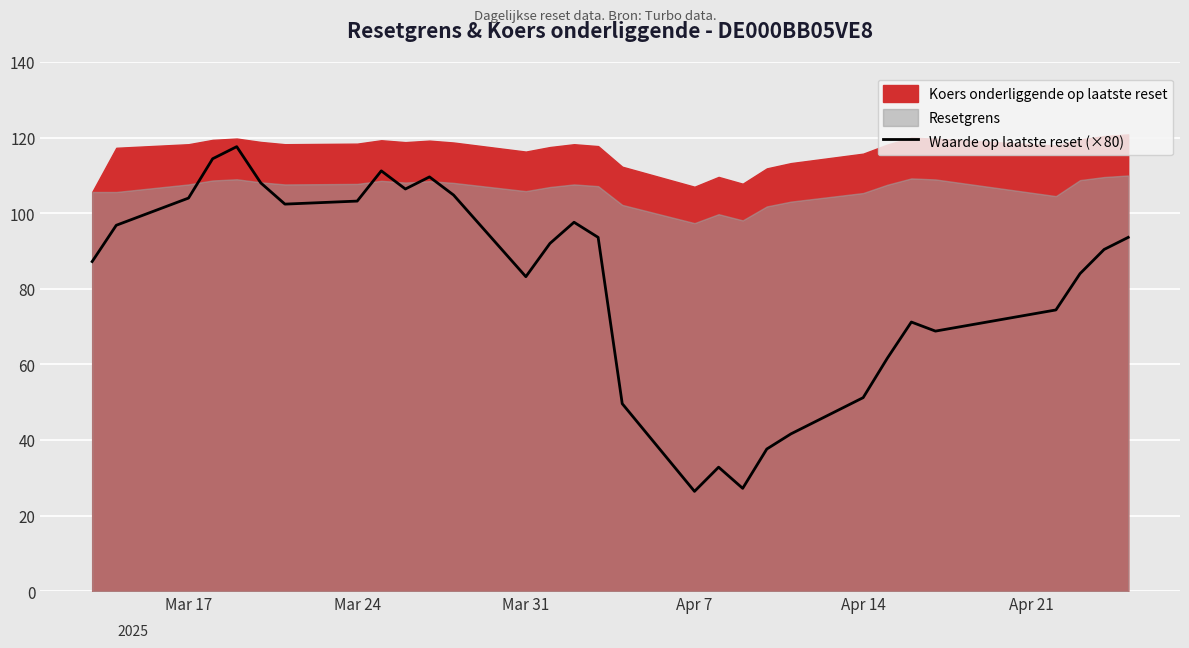

What is the minimum value for Waarde op laatste reset (×80)?

26.4